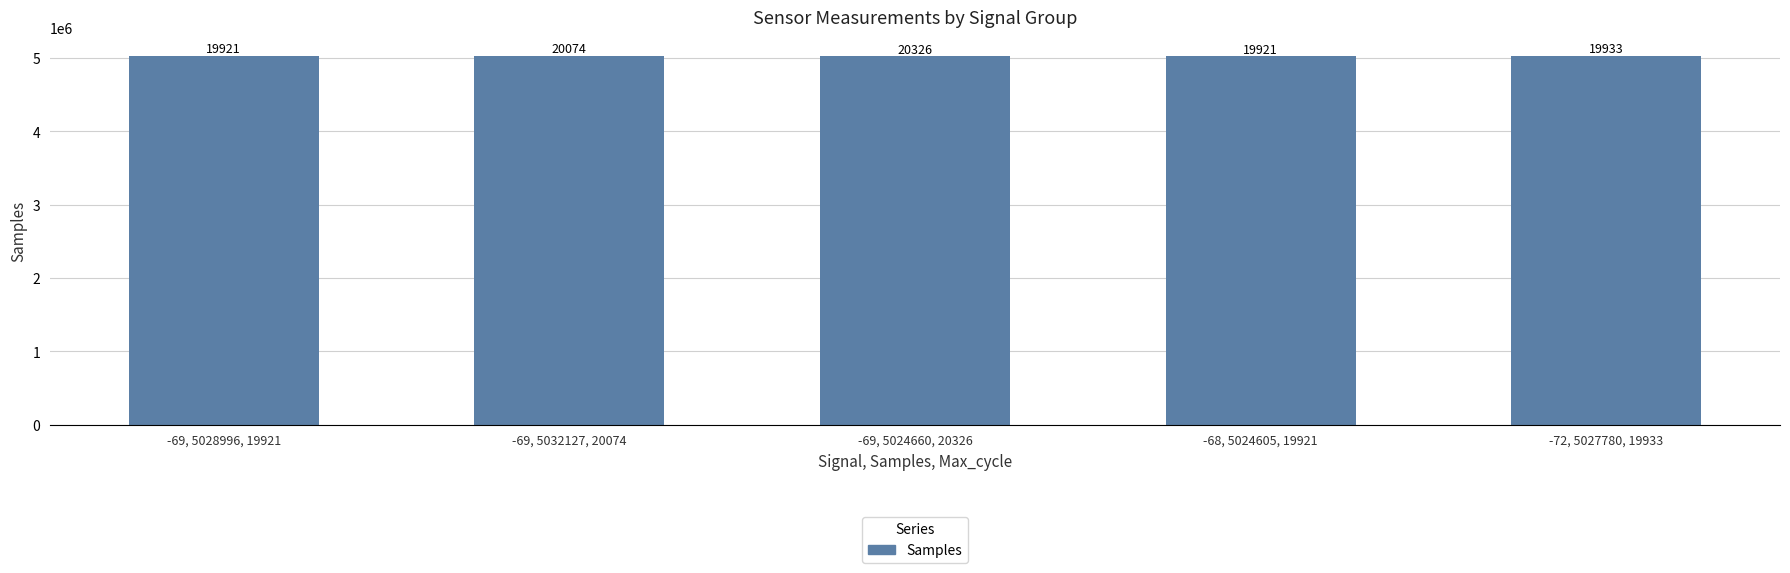

List the labels in order of value, largest first.

-69, 5032127, 20074, -69, 5028996, 19921, -72, 5027780, 19933, -69, 5024660, 20326, -68, 5024605, 19921